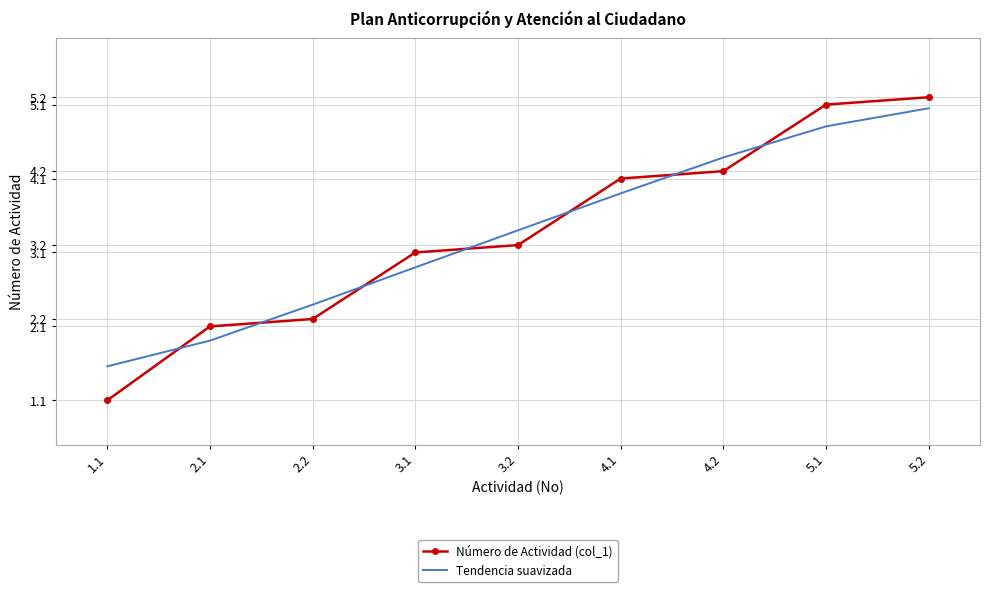

Reading left to right, list all the values displayed in this chart.

Número de Actividad (col_1): 1.1=1.1	2.1=2.1	2.2=2.2	3.1=3.1	3.2=3.2	4.1=4.1	4.2=4.2	5.1=5.1	5.2=5.2
Tendencia suavizada: 1.1=1.6	2.1=1.9	2.2=2.4	3.1=2.9	3.2=3.4	4.1=3.9	4.2=4.4	5.1=4.8	5.2=5.1